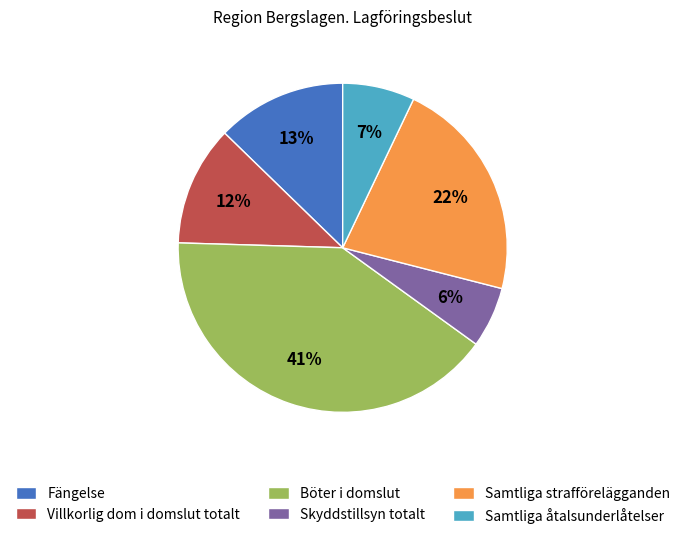

Between Samtliga strafförelägganden and Skyddstillsyn totalt, which is larger?

Samtliga strafförelägganden